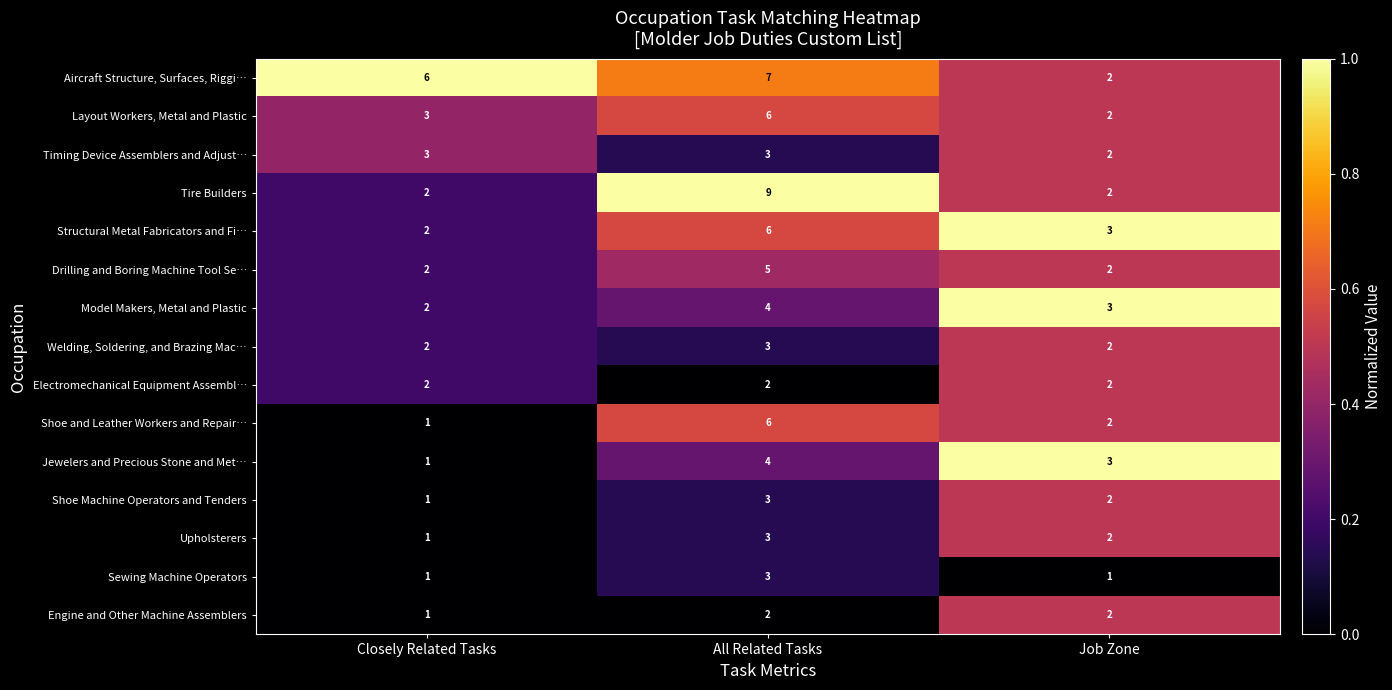

What is the sum of the Model Makers, Metal and Plastic values at All Related Tasks and Job Zone?

7